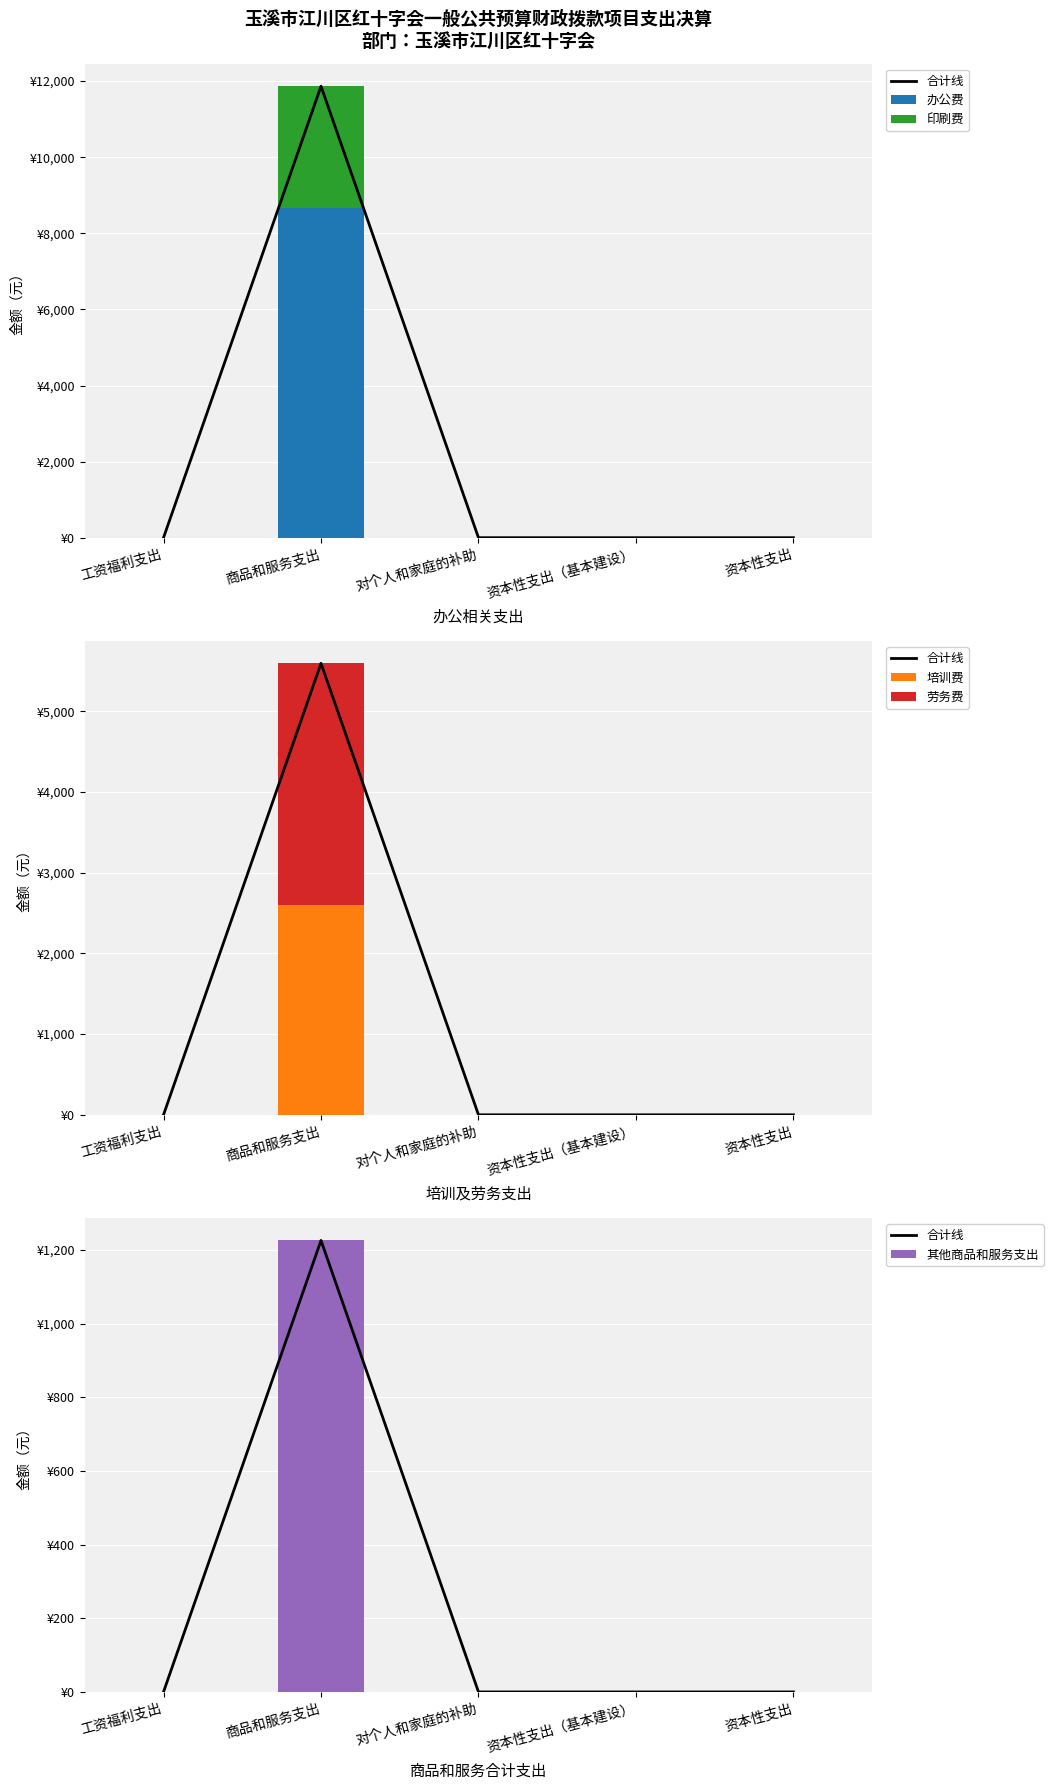

What are all the series names shown in the legend?

合计线, 办公费, 印刷费, 培训费, 劳务费, 其他商品和服务支出